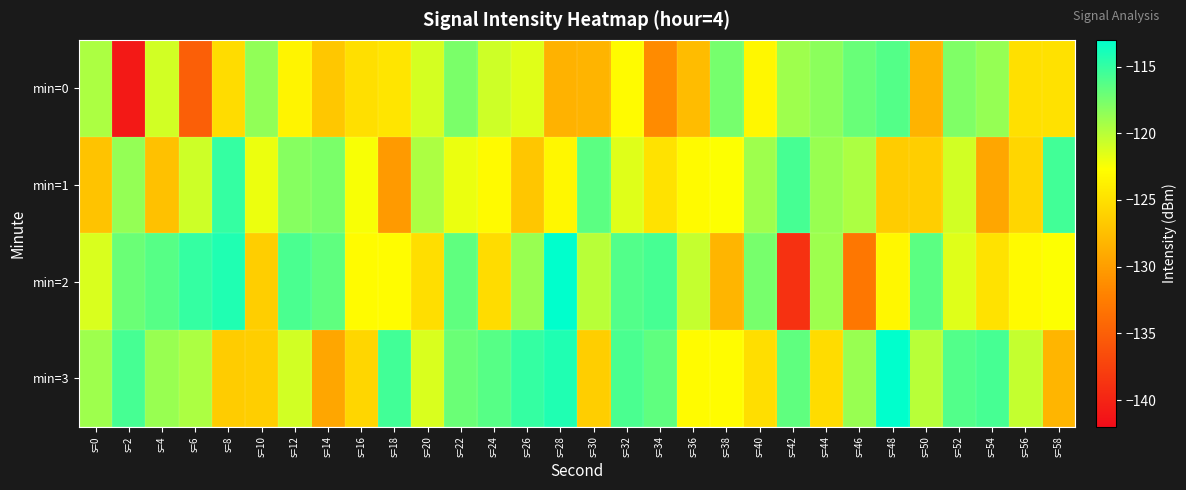

Reading left to right, what are all the values shown in this chart?

min=0: s=0=-119.5	s=2=-140.9	s=4=-121.0	s=6=-135.0	s=8=-125.3	s=10=-118.5	s=12=-123.5	s=14=-126.9	s=16=-125.0	s=18=-124.6	s=20=-121.1	s=22=-117.7	s=24=-120.8	s=26=-121.5	s=28=-128.5	s=30=-128.3	s=32=-122.9	s=34=-131.4	s=36=-127.7	s=38=-117.5	s=40=-123.2	s=42=-119.0	s=44=-118.3	s=46=-117.0	s=48=-116.2	s=50=-128.4	s=52=-117.8	s=54=-118.7	s=56=-125.0	s=58=-124.9
min=1: s=0=-127.2	s=2=-118.6	s=4=-127.3	s=6=-120.8	s=8=-115.0	s=10=-122.0	s=12=-118.1	s=14=-117.7	s=16=-122.4	s=18=-130.3	s=20=-119.5	s=22=-121.9	s=24=-123.0	s=26=-127.0	s=28=-123.3	s=30=-116.5	s=32=-121.5	s=34=-124.9	s=36=-123.0	s=38=-122.6	s=40=-119.1	s=42=-115.7	s=44=-118.8	s=46=-119.5	s=48=-126.5	s=50=-126.3	s=52=-120.9	s=54=-129.4	s=56=-125.7	s=58=-115.5
min=2: s=0=-121.2	s=2=-117.0	s=4=-116.3	s=6=-115.0	s=8=-114.2	s=10=-126.4	s=12=-115.8	s=14=-116.7	s=16=-123.0	s=18=-122.9	s=20=-125.2	s=22=-116.6	s=24=-125.3	s=26=-118.8	s=28=-113.0	s=30=-120.0	s=32=-116.1	s=34=-115.7	s=36=-120.4	s=38=-128.3	s=40=-117.5	s=42=-138.9	s=44=-119.0	s=46=-133.0	s=48=-123.3	s=50=-116.5	s=52=-121.5	s=54=-124.9	s=56=-123.0	s=58=-122.6
min=3: s=0=-119.1	s=2=-115.7	s=4=-118.8	s=6=-119.5	s=8=-126.5	s=10=-126.3	s=12=-120.9	s=14=-129.4	s=16=-125.7	s=18=-115.5	s=20=-121.2	s=22=-117.0	s=24=-116.3	s=26=-115.0	s=28=-114.2	s=30=-126.4	s=32=-115.8	s=34=-116.7	s=36=-123.0	s=38=-122.9	s=40=-125.2	s=42=-116.6	s=44=-125.3	s=46=-118.8	s=48=-113.0	s=50=-120.0	s=52=-116.1	s=54=-115.7	s=56=-120.4	s=58=-128.3